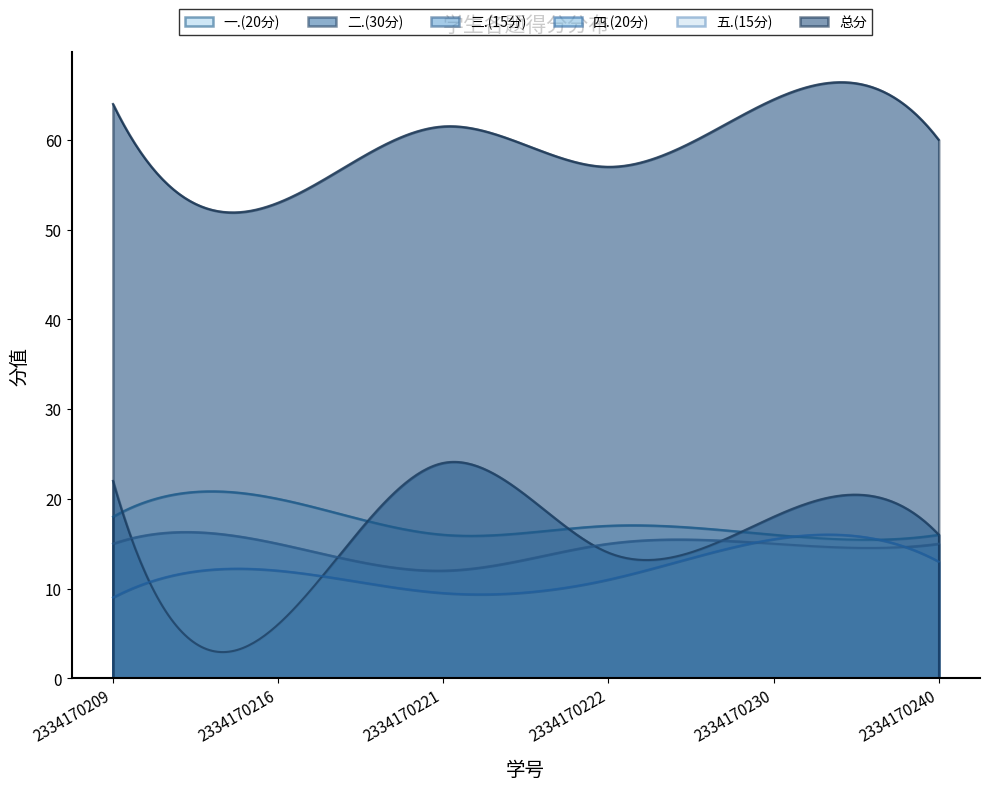

At which category is the sum across all series the highest?

2334170230